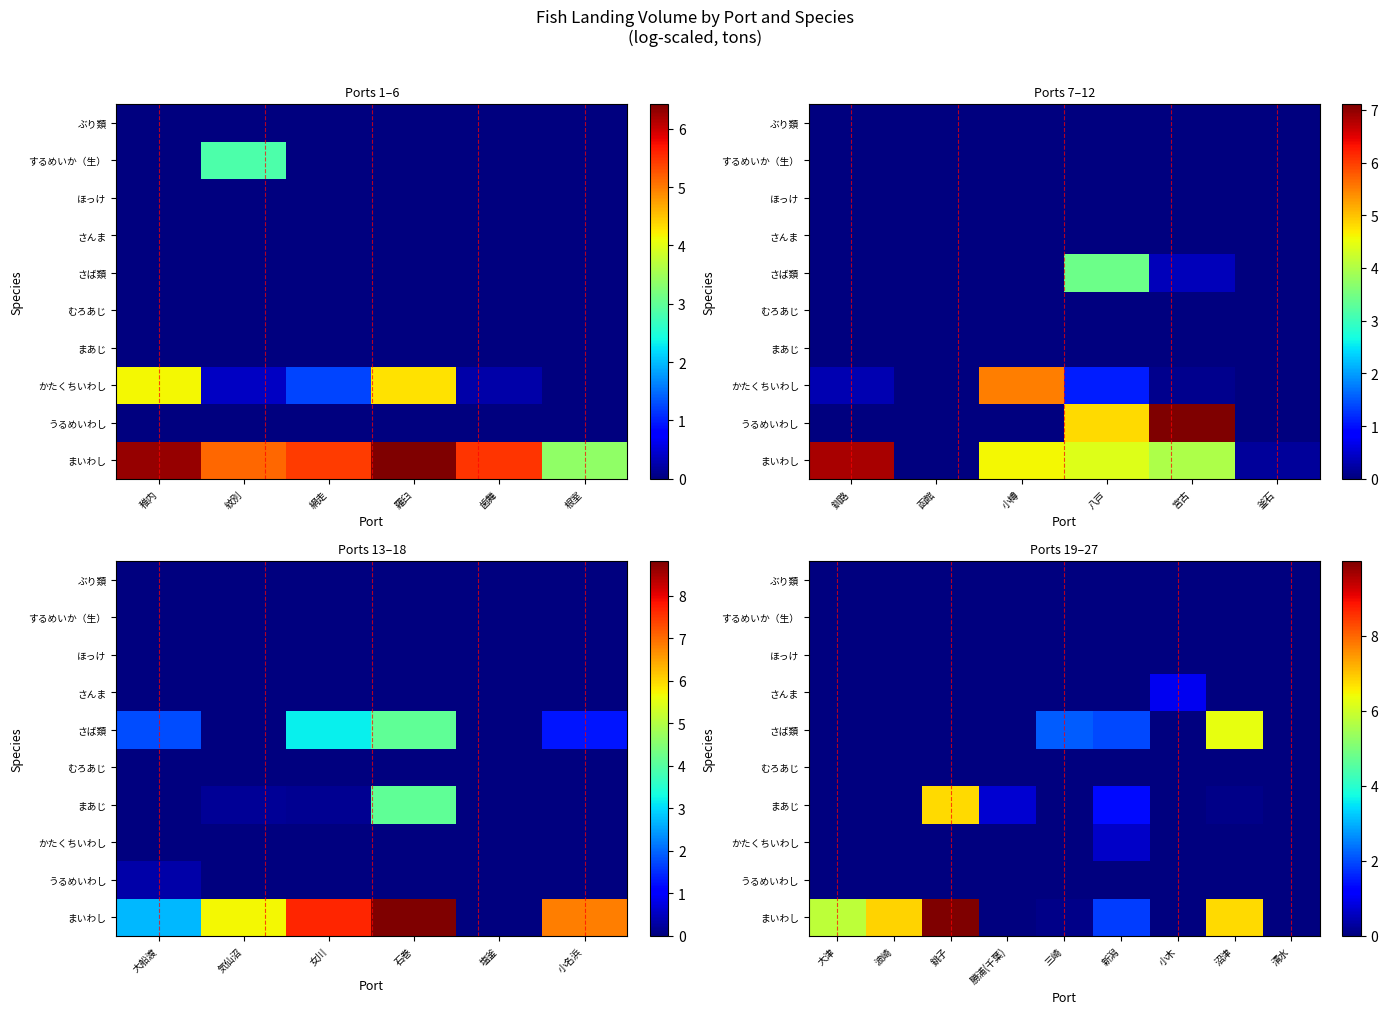

List the series in order of their peak value, lowest first.

うるめいわし, むろあじ, ほっけ, するめいか（生）, ぶり類, かたくちいわし, さんま, さば類, まあじ, まいわし